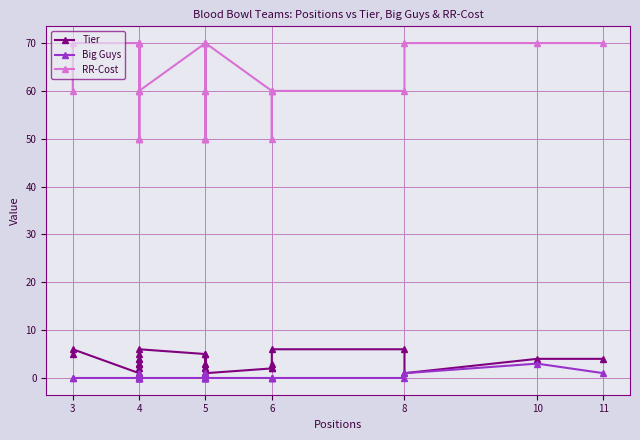

True or false: RR-Cost and Big Guys cross at least once.

False